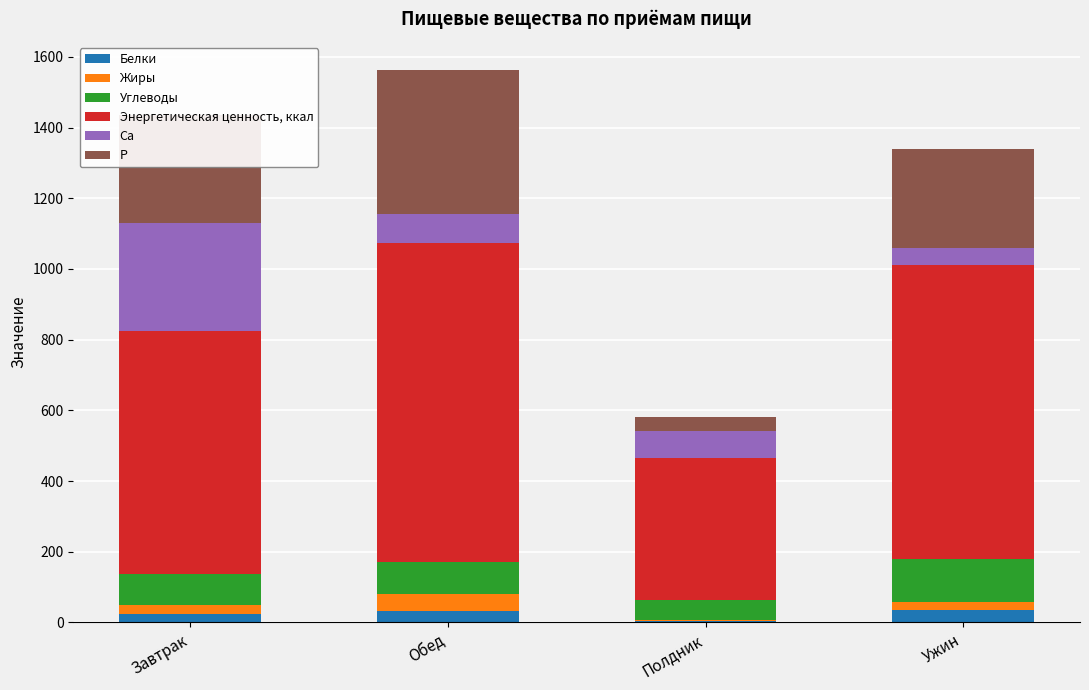

Where does the Белки series first go above 33?

Обед